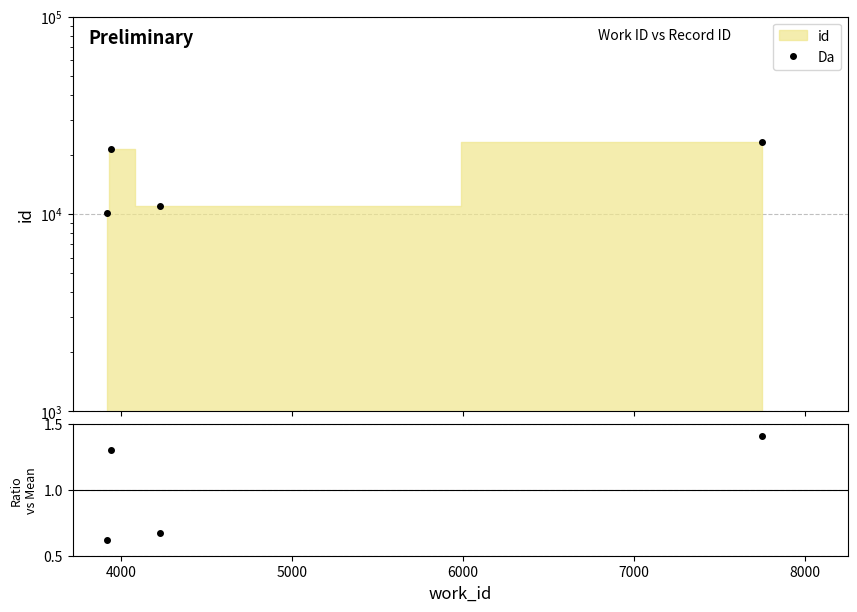

What is the maximum value for Da?

23146.0